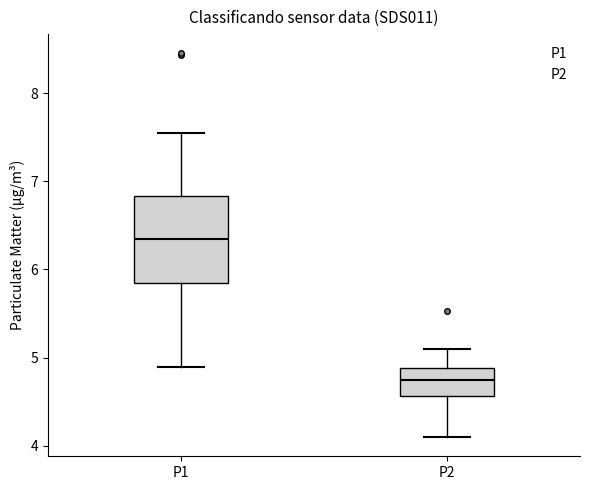

Where is the upper edge of the box for P2 on the y-axis? The values are not printed on the chart, so give them approximately, as read against the axis.

4.9